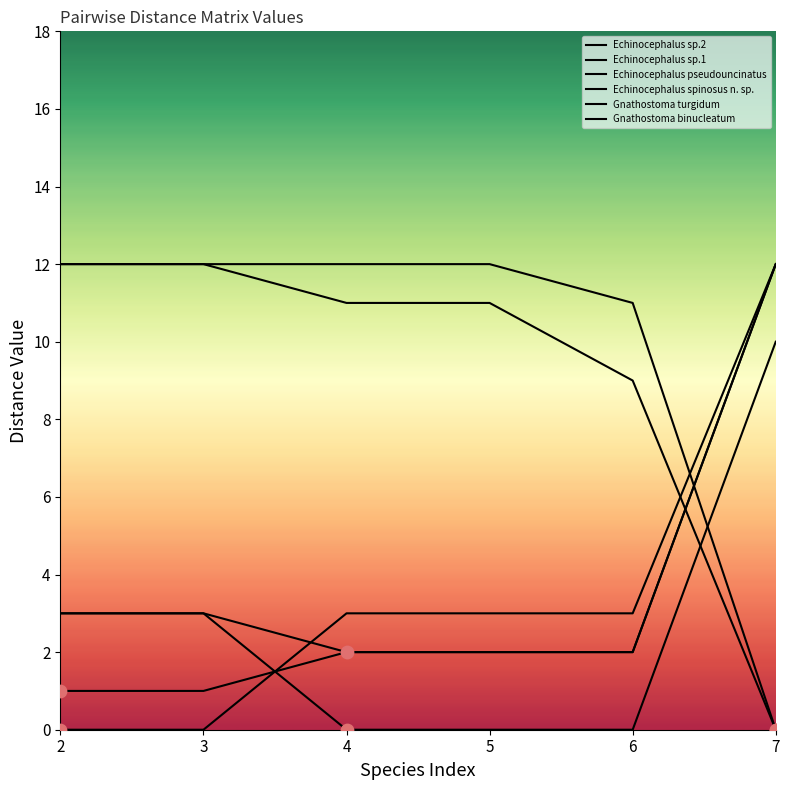

Which series has the largest Y range (max minus min)?

Echinocephalus sp.1